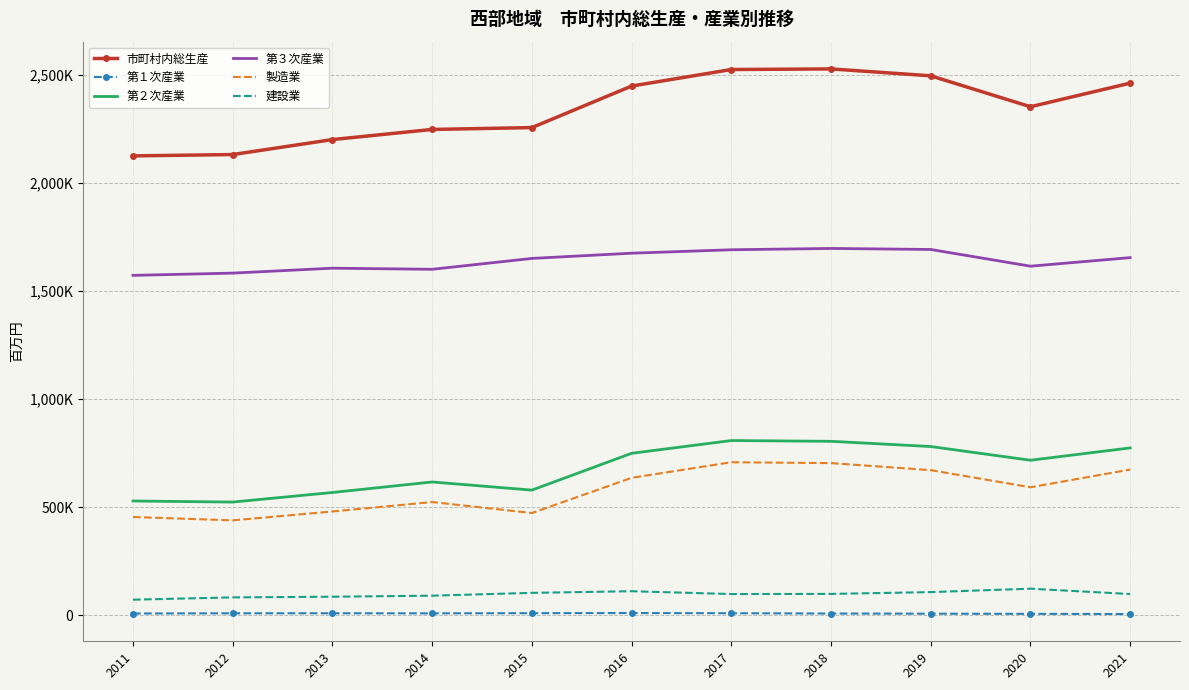

Which label corresponds to the smallest value in the chart?

2021